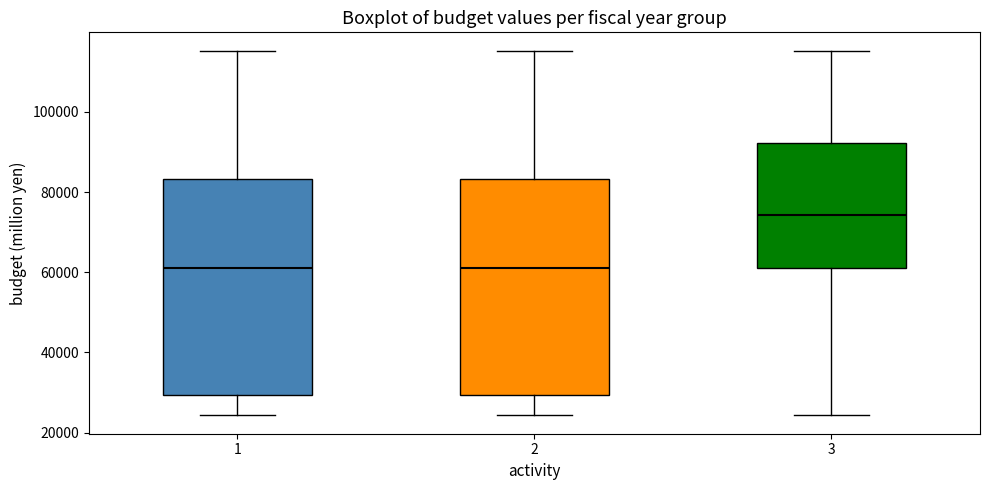

Reading left to right, transcribe this box plot: for each box, give where its median line is, the range the box spans, and where its two whiskers end, as read against the y-axis. The values are not printed on the chart, so give them approximately, as read against the axis.

1: median 62000, box 30000 to 84000, whiskers 24000 to 116000
2: median 62000, box 30000 to 84000, whiskers 24000 to 116000
3: median 74000, box 62000 to 92000, whiskers 24000 to 116000